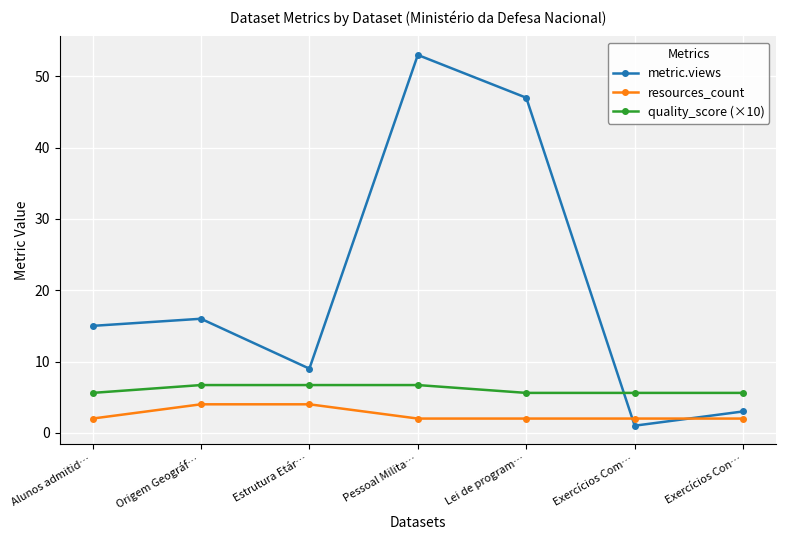

True or false: resources_count has a value of 6.7 at Estrutura Etár….

False